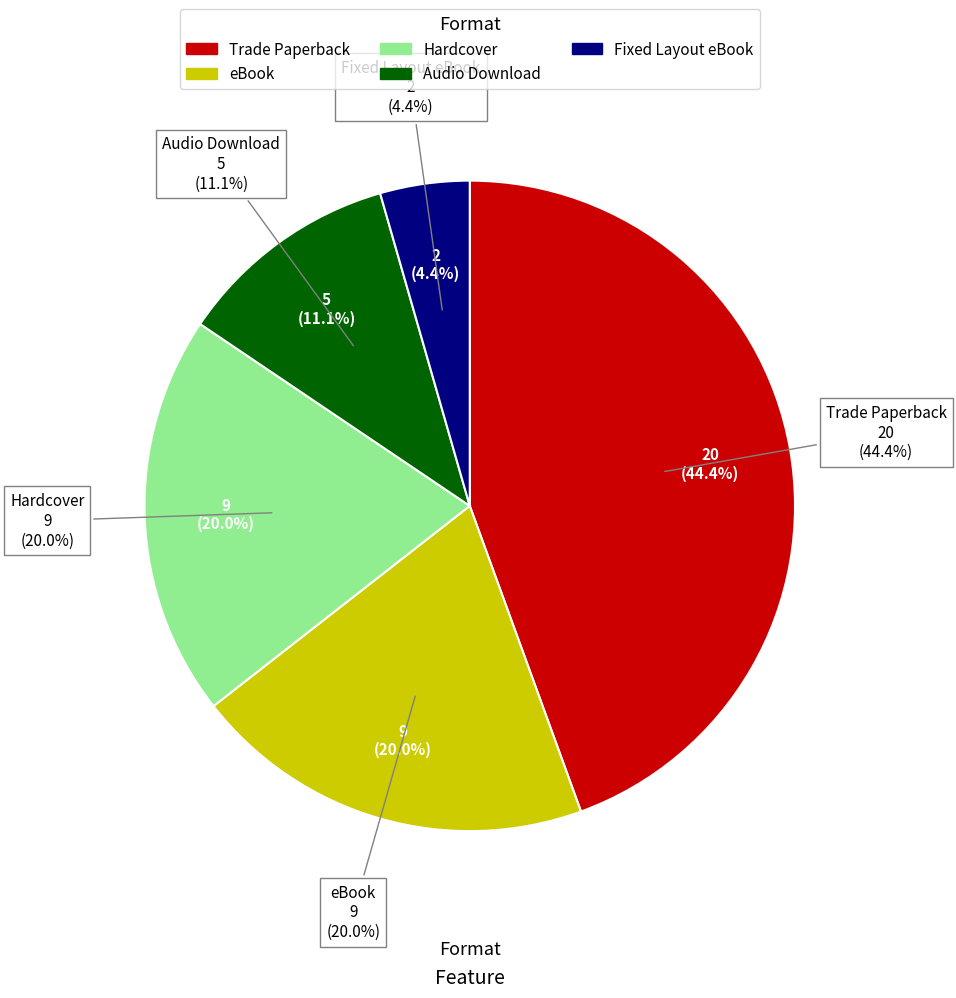

Which has a higher value, eBook or Audio Download?

eBook